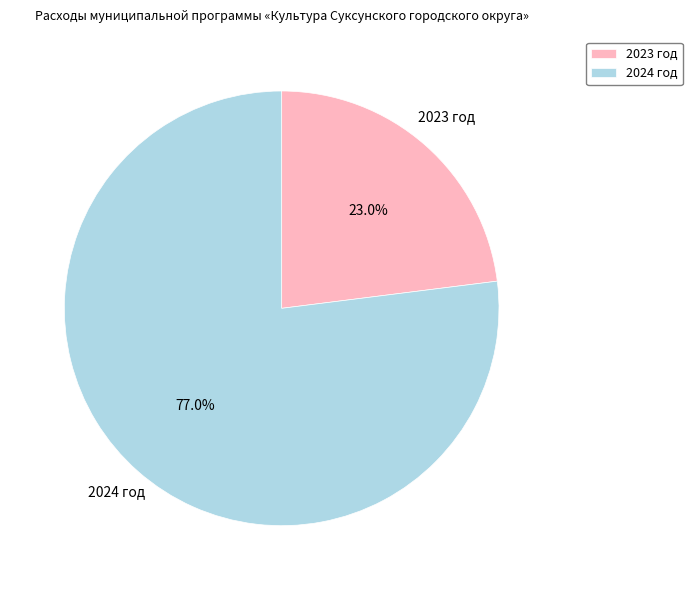

Is there a majority slice in this chart?

Yes